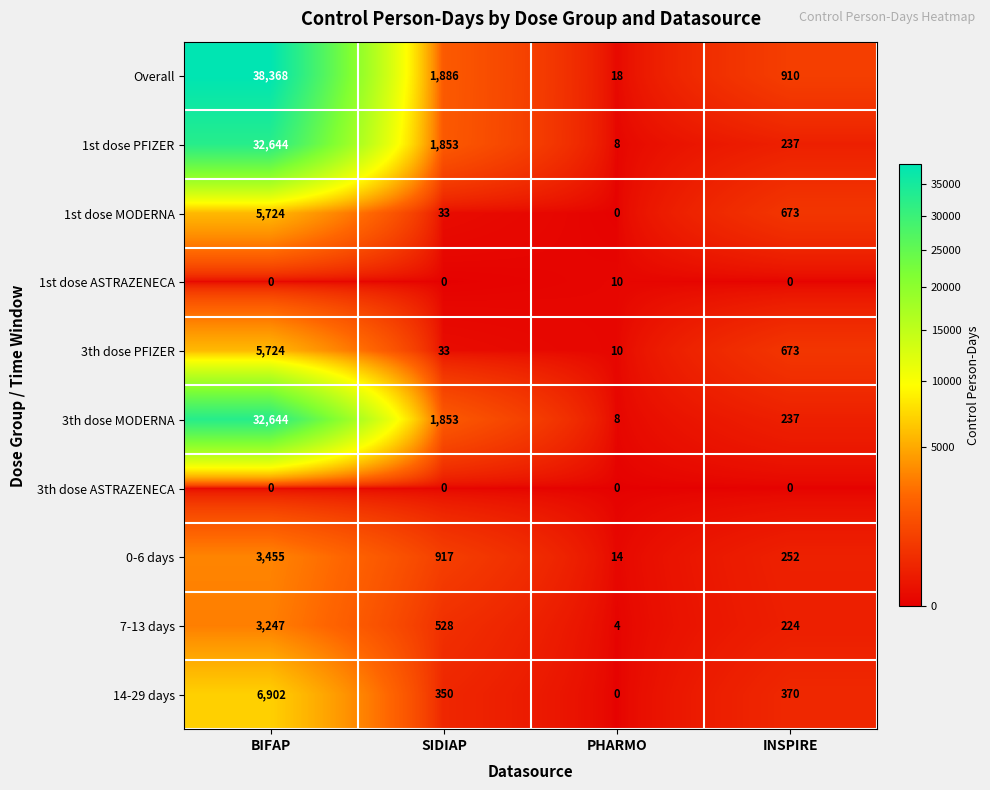

Rank the categories by 1st dose MODERNA value from lowest to highest.

PHARMO, SIDIAP, INSPIRE, BIFAP